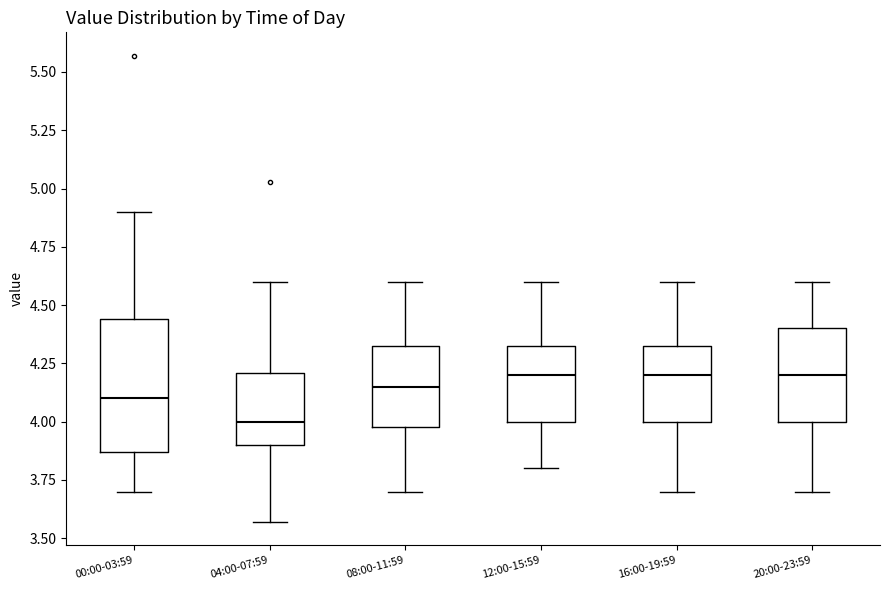

Reading left to right, read every box against the y-axis: the position of its median line, the range the box covers, and the ends of its whiskers. The values are not printed on the chart, so give them approximately, as read against the axis.

00:00-03:59: median 4.10, box 3.85 to 4.45, whiskers 3.70 to 4.90
04:00-07:59: median 4.00, box 3.90 to 4.20, whiskers 3.55 to 4.60
08:00-11:59: median 4.15, box 4.00 to 4.35, whiskers 3.70 to 4.60
12:00-15:59: median 4.20, box 4.00 to 4.35, whiskers 3.80 to 4.60
16:00-19:59: median 4.20, box 4.00 to 4.35, whiskers 3.70 to 4.60
20:00-23:59: median 4.20, box 4.00 to 4.40, whiskers 3.70 to 4.60